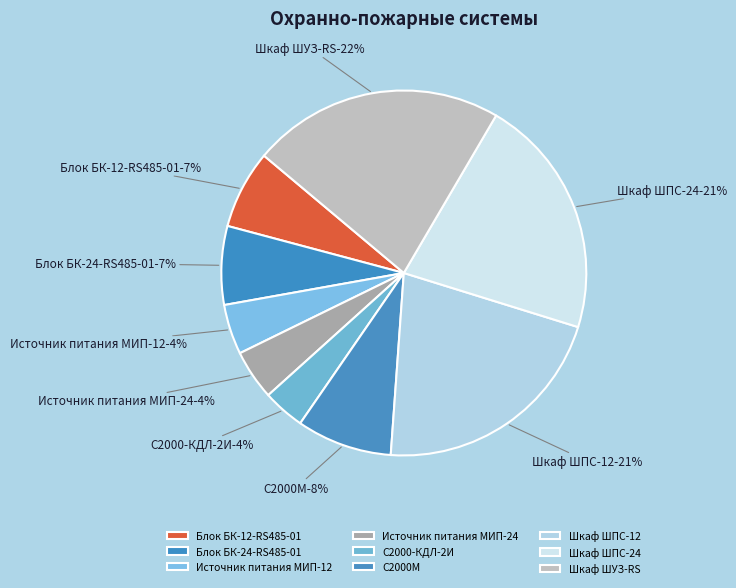

Rank the categories by value from highest to lowest.

Шкаф ШУЗ-RS, Шкаф ШПС-12, Шкаф ШПС-24, С2000М, Блок БК-12-RS485-01, Блок БК-24-RS485-01, Источник питания МИП-12, Источник питания МИП-24, С2000-КДЛ-2И